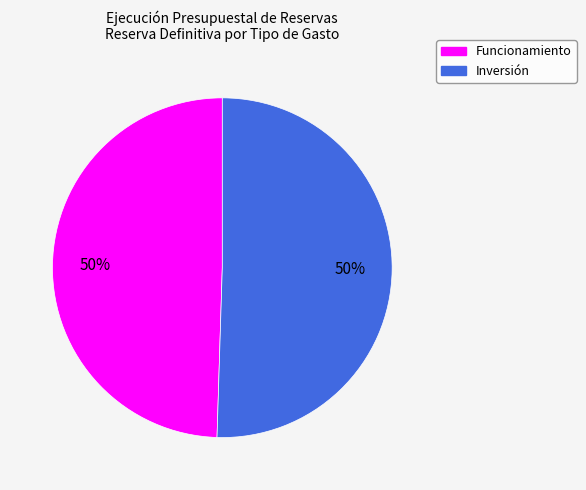

Count the number of slices in the pie.

2